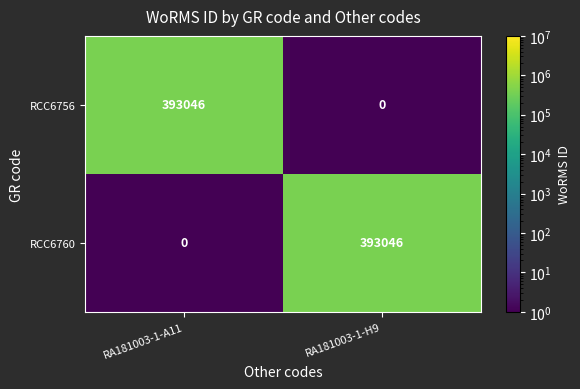

Reading left to right, list all the values displayed in this chart.

RCC6756: RA181003-1-A11=393046	RA181003-1-H9=0
RCC6760: RA181003-1-A11=0	RA181003-1-H9=393046